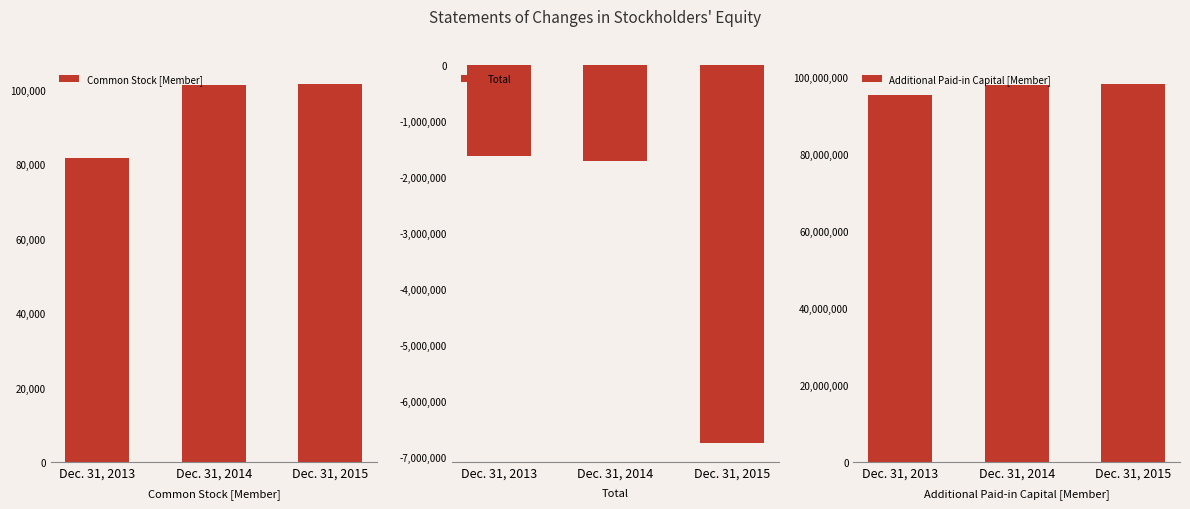

How many bars are there in total?

9